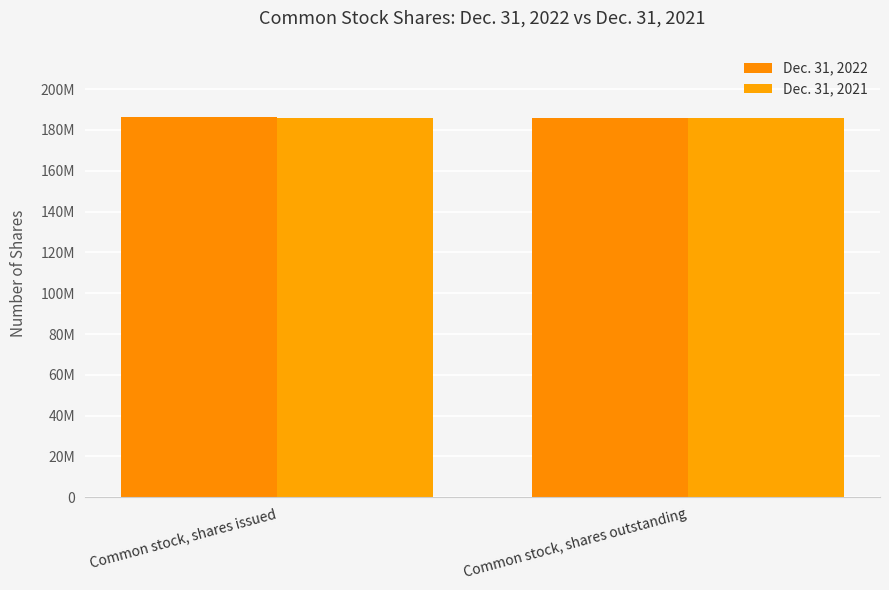

Between Common stock, shares issued and Common stock, shares outstanding, which series saw the biggest shift?

Dec. 31, 2022